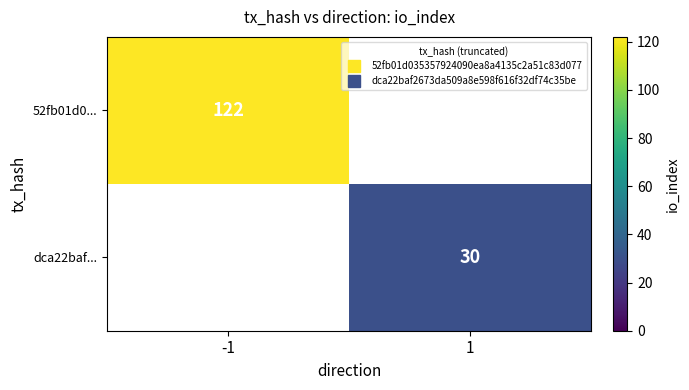

True or false: dca22baf... has a value of -11 at -1.

False